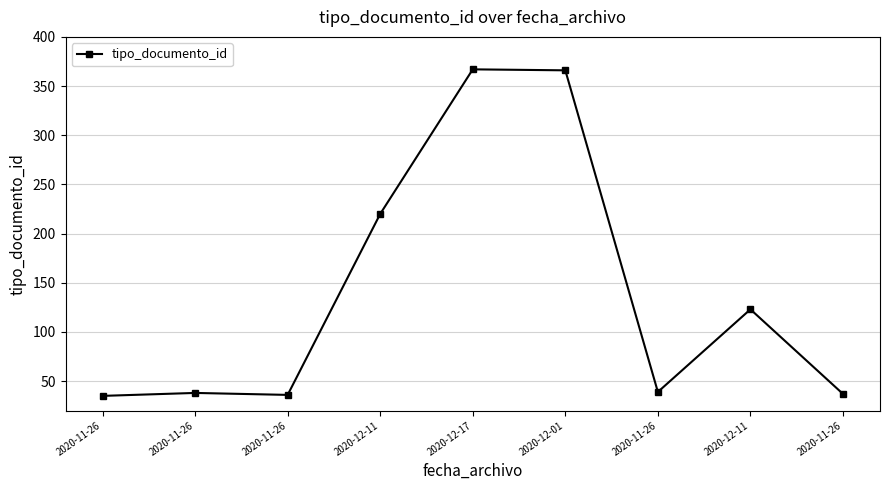

Reading right to left, what are all the values shown in this chart?

37	123	39	366	367	220	36	38	35